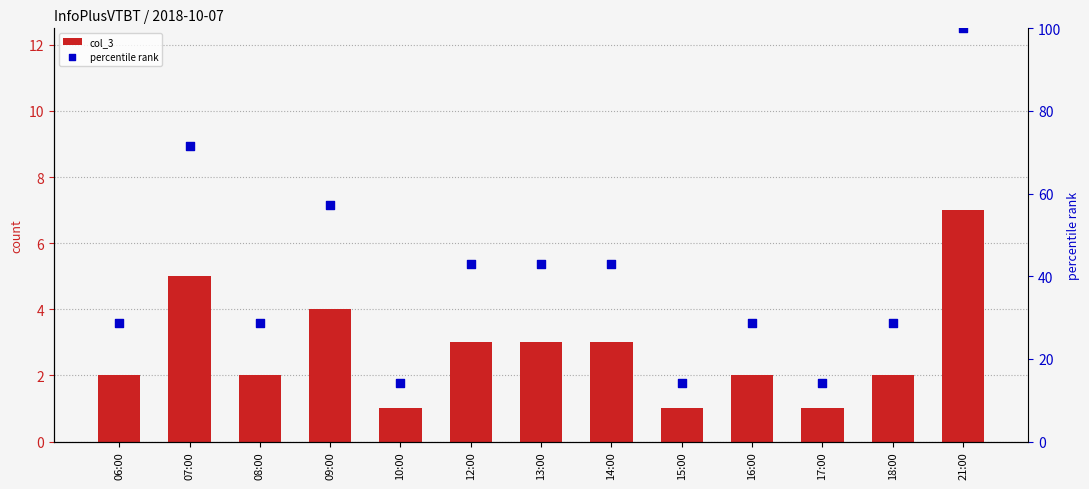

At which category is the sum across all series the highest?

21:00